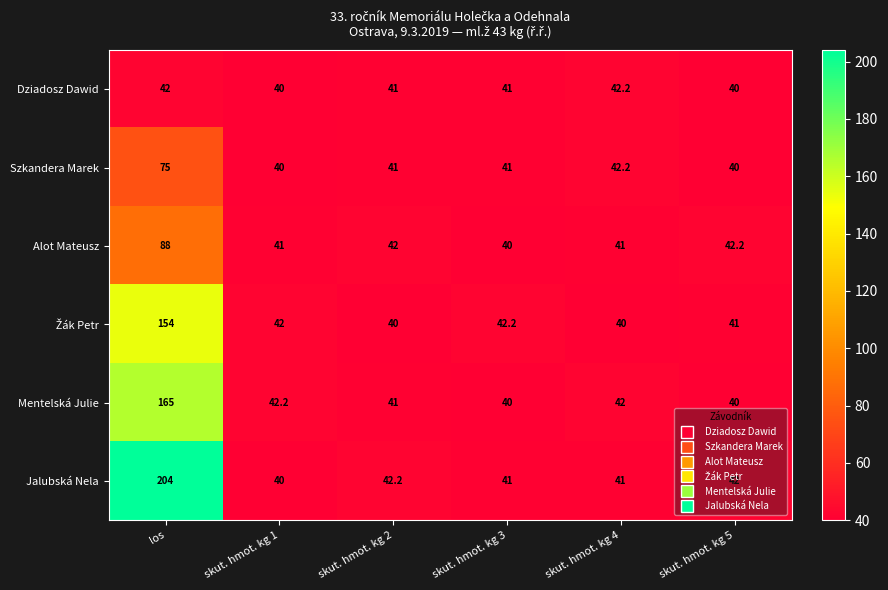

What is the average value of the Mentelská Julie series?

61.7